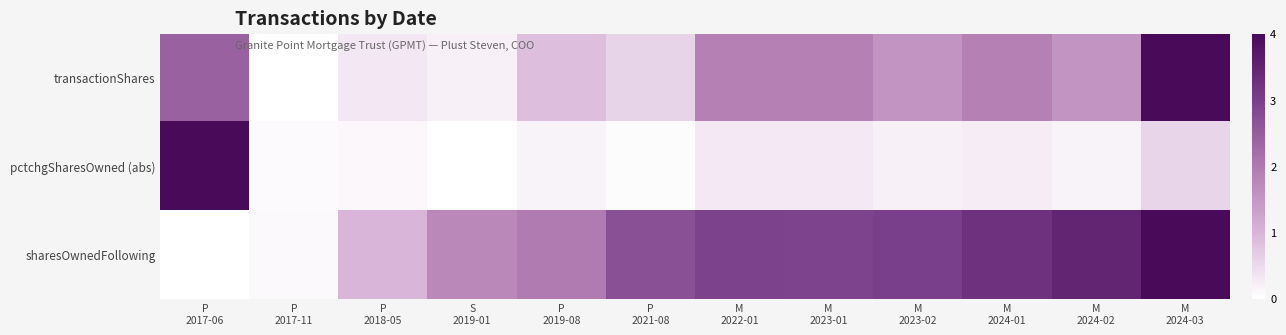

At which category is the sum across all series the highest?

M
2024-03